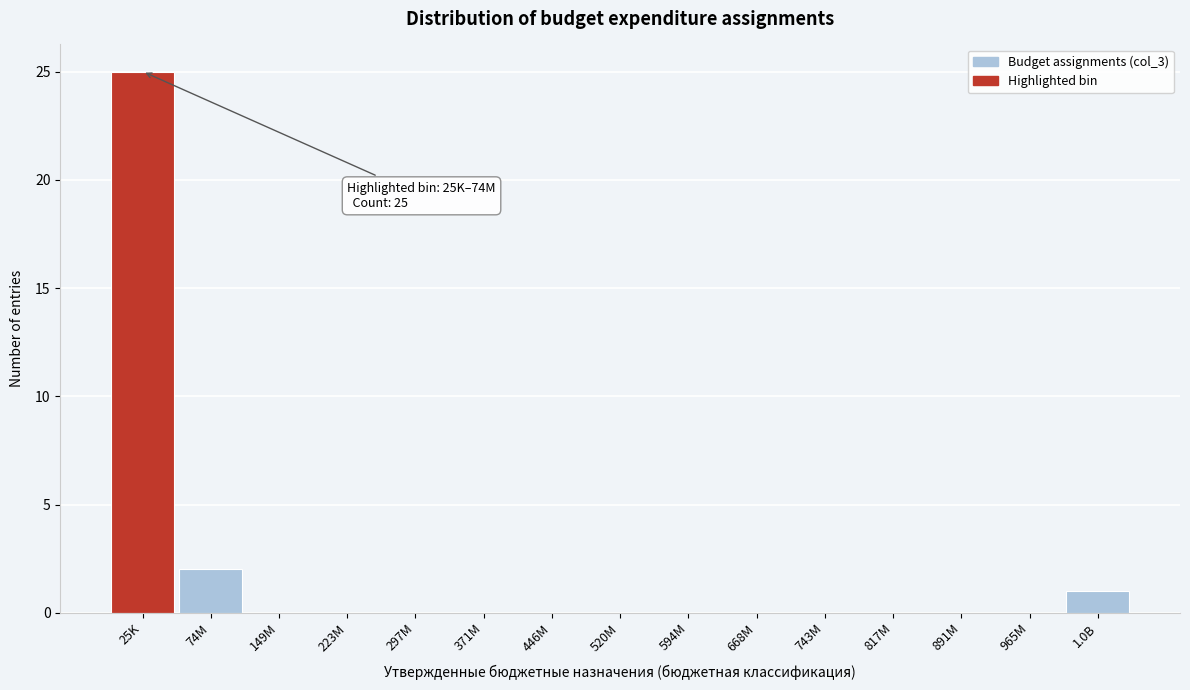

Reading left to right, list all the values displayed in this chart.

25K=25	74M=2	149M=0	223M=0	297M=0	371M=0	446M=0	520M=0	594M=0	668M=0	743M=0	817M=0	891M=0	965M=0	1.0B=1